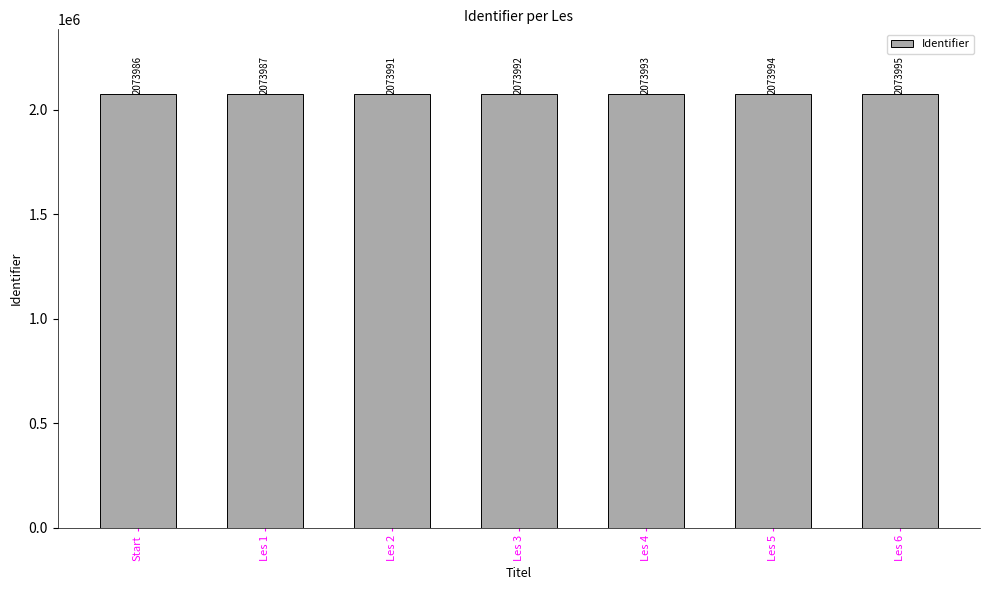

Which category has the lowest value across all series?

Start